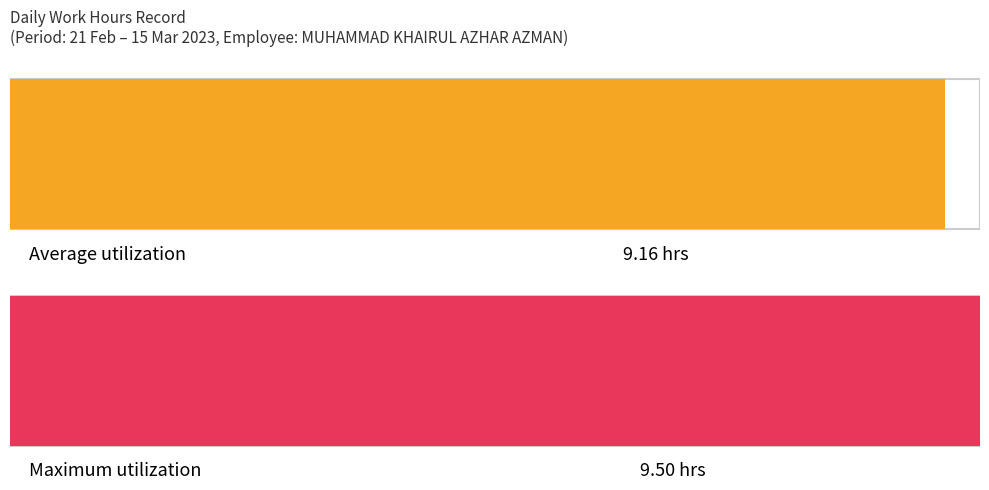

Count the number of data series in this chart.

1